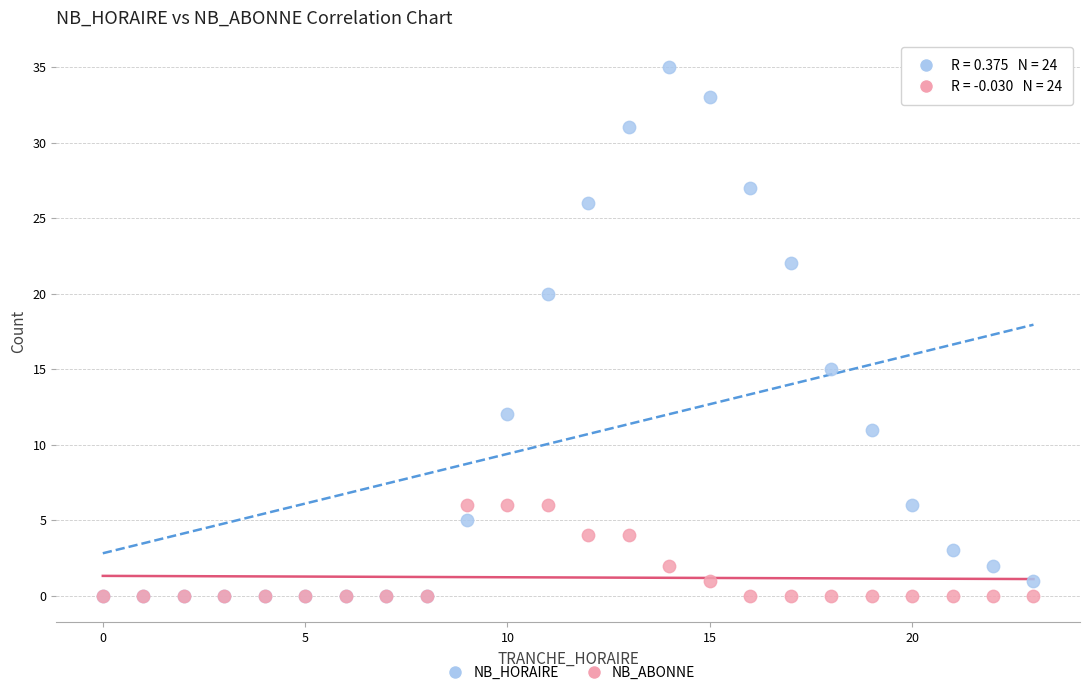

In the NB_HORAIRE series, what Y value is closest to 17?

15